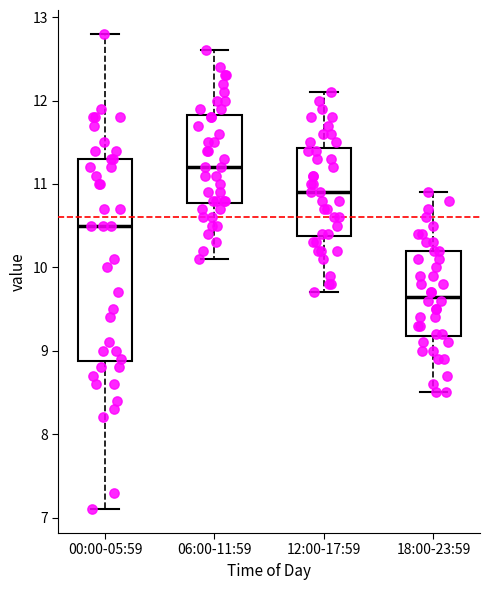

Where does the lower whisker of the box for 12:00-17:59 end on the y-axis? The values are not printed on the chart, so give them approximately, as read against the axis.

9.7